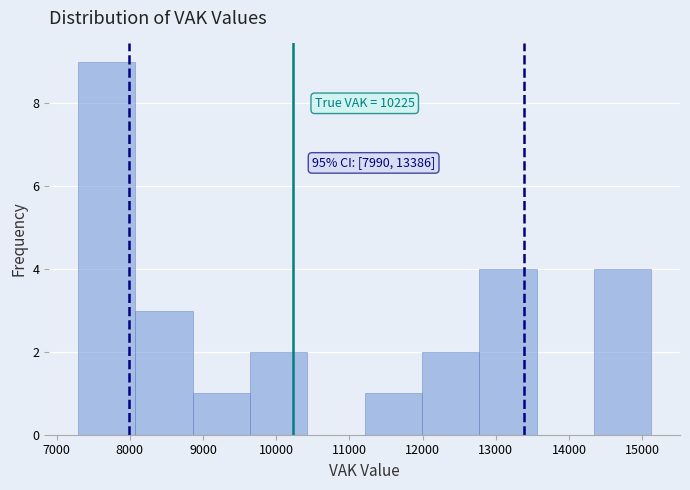

Over which range of the x-axis is the bar tallest?

7300 to 8100